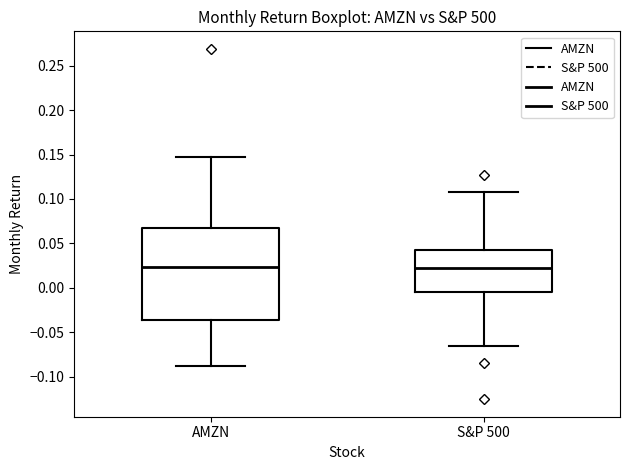

Where does the upper whisker of the box for AMZN end on the y-axis? The values are not printed on the chart, so give them approximately, as read against the axis.

0.145